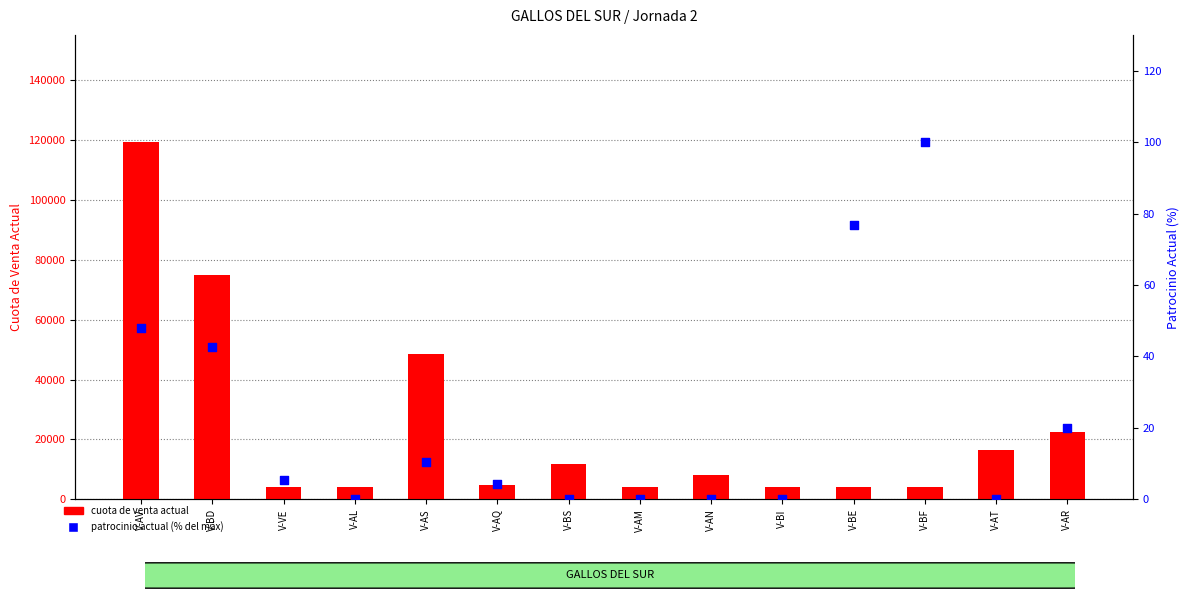

What is the total value across all series at V-AM?

4250.0